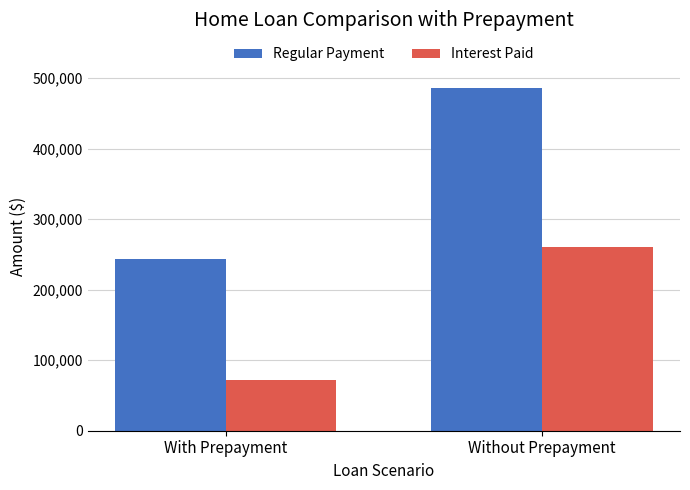

How many data points in Regular Payment are above 485419?

1